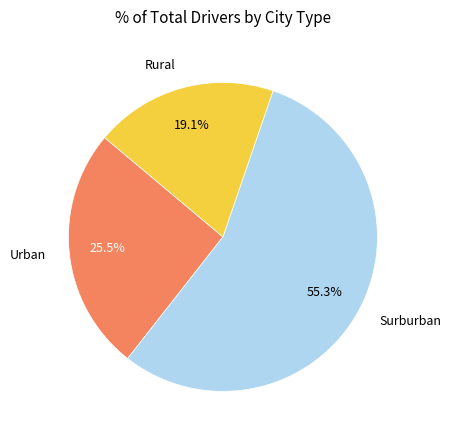

Rank the categories by value from lowest to highest.

Rural, Urban, Surburban